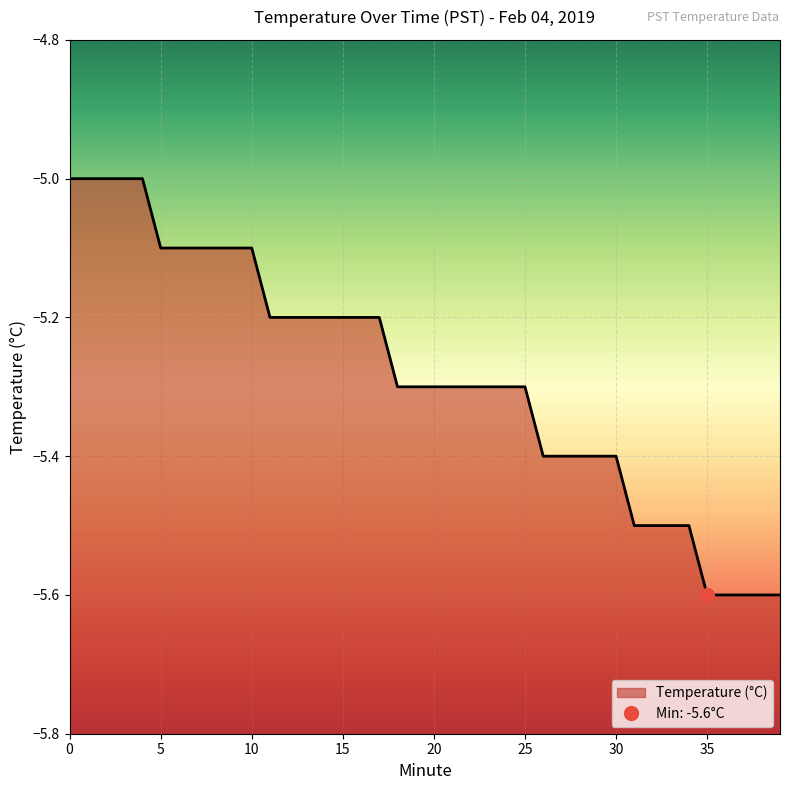

What is the approximate value at 32?

-5.5